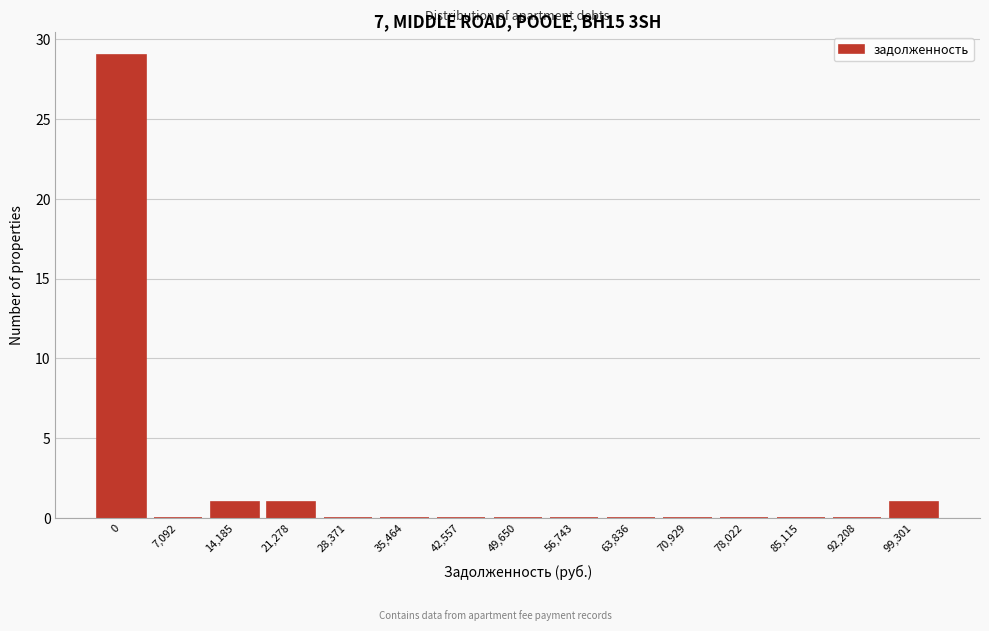

Reading left to right, list all the values displayed in this chart.

0=29	7,092=0	14,185=1	21,278=1	28,371=0	35,464=0	42,557=0	49,650=0	56,743=0	63,836=0	70,929=0	78,022=0	85,115=0	92,208=0	99,301=1